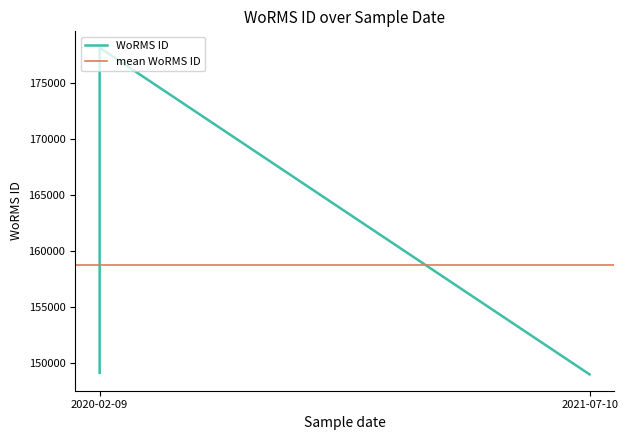

Which has a higher value, 2020-02-09 or 2021-07-10?

2020-02-09